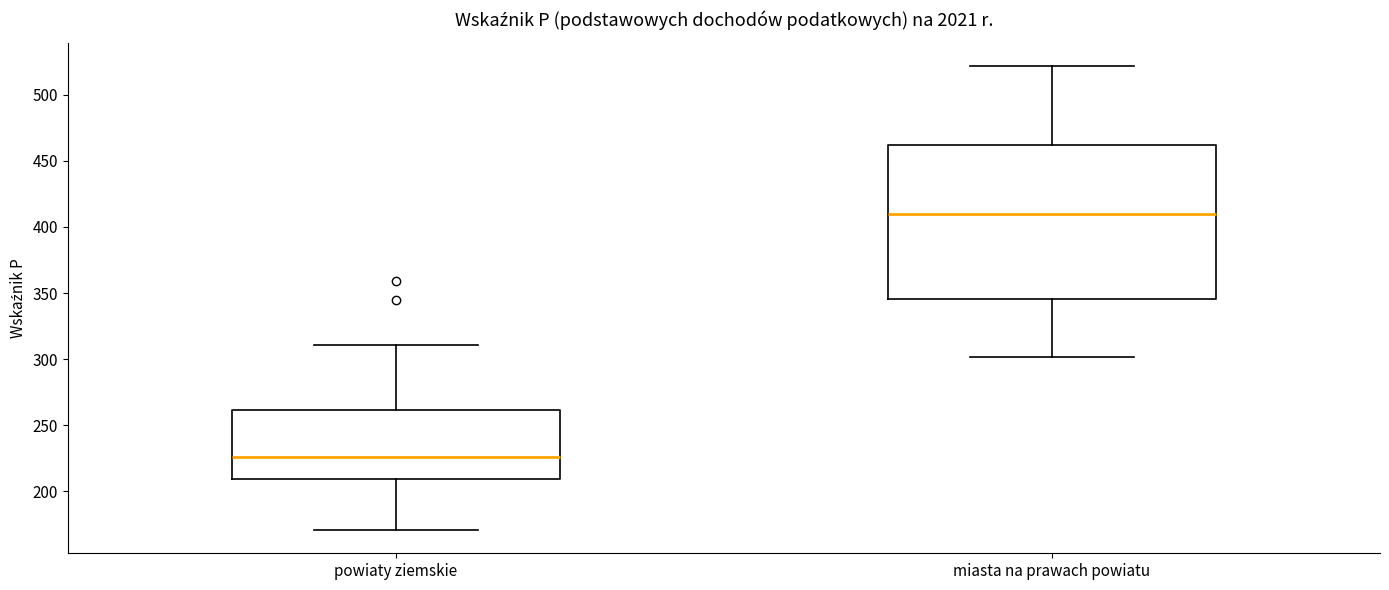

Which box has the highest median line?

miasta na prawach powiatu